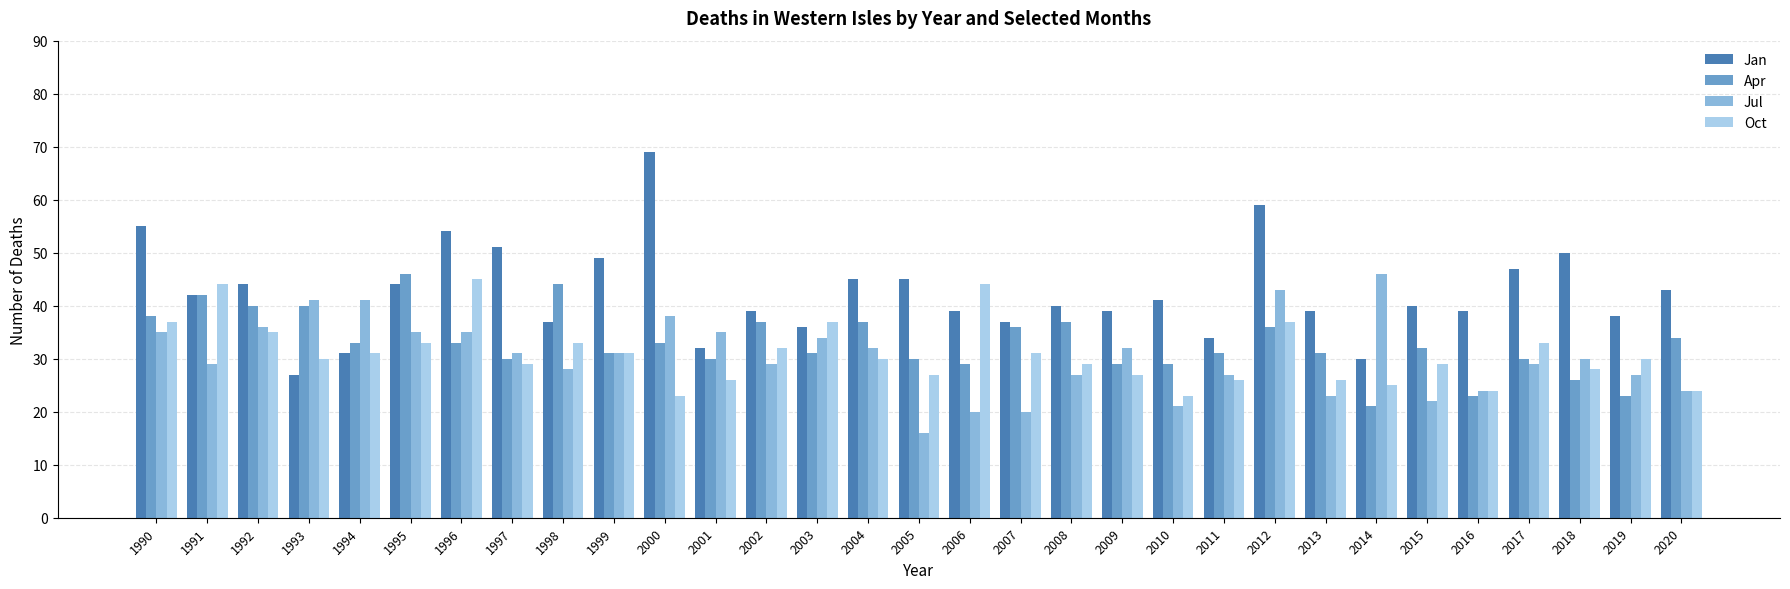

Which label corresponds to the largest value in the chart?

2000